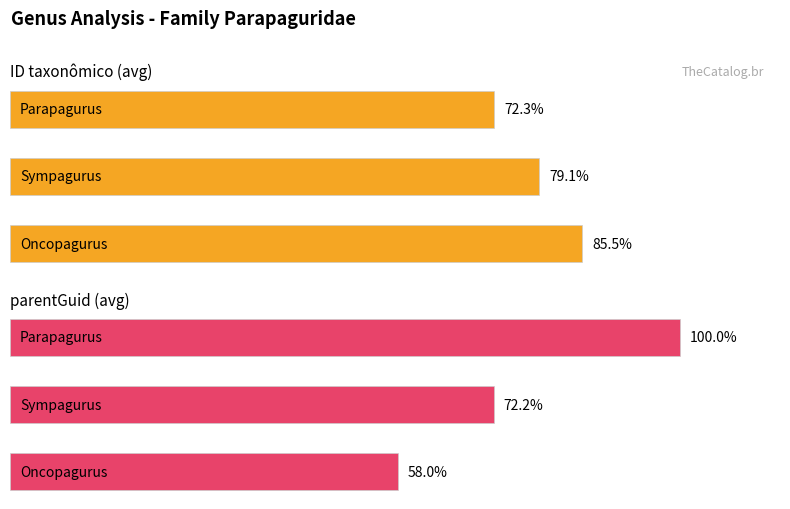

What are all the series names shown in the legend?

ID taxonômico (avg), parentGuid (avg)